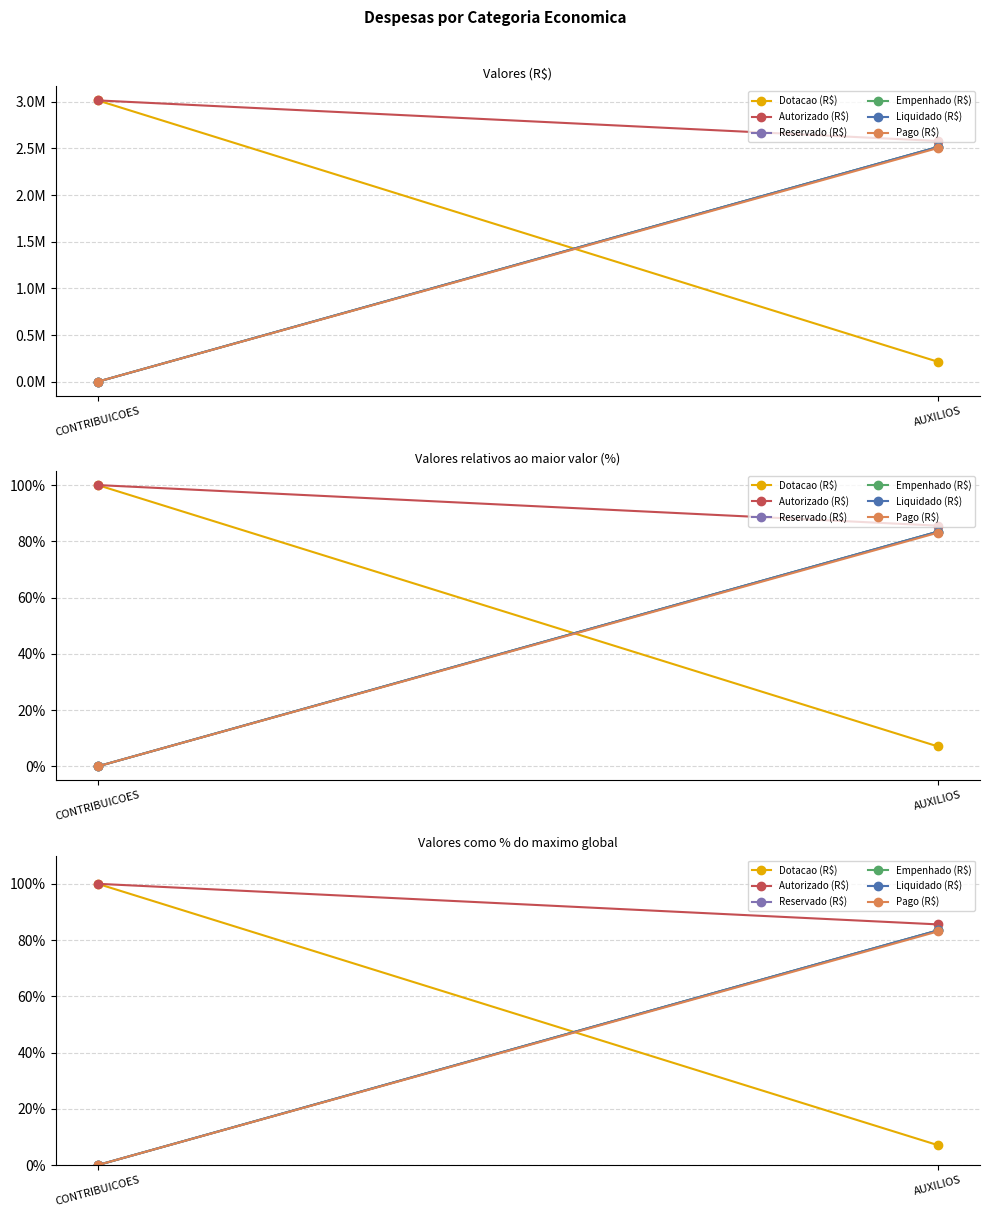

The Empenhado (R$) series shows 0.0 at CONTRIBUICOES. True or false?

True